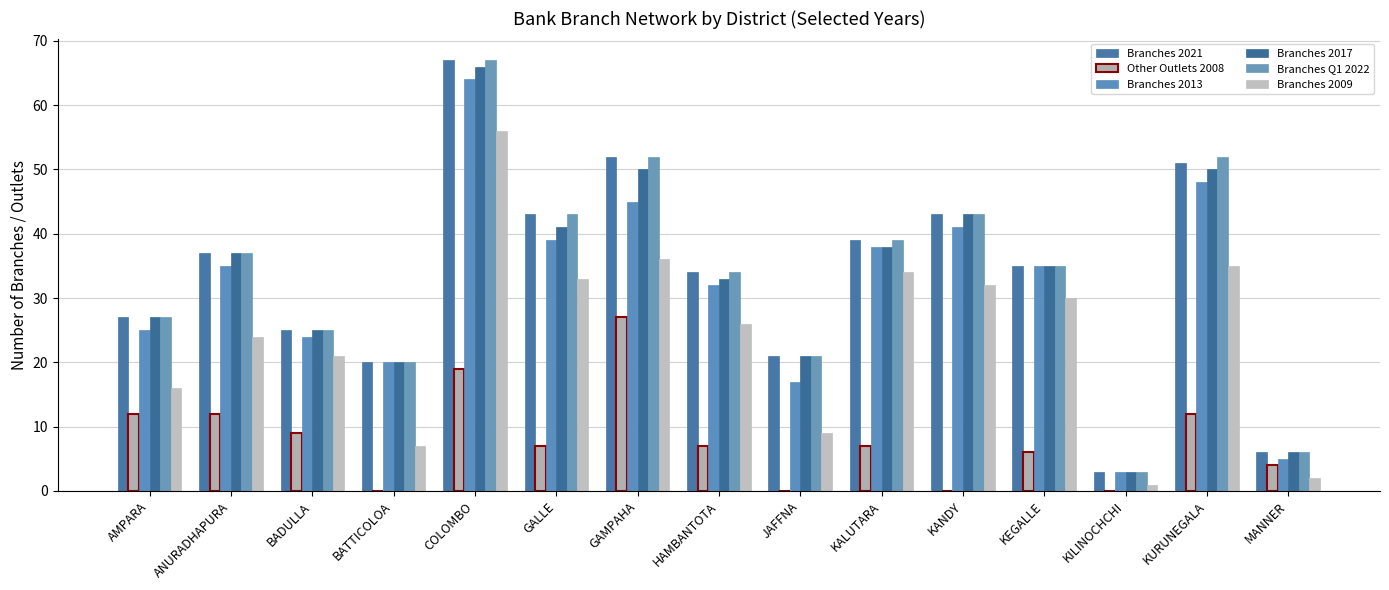

At KALUTARA, list the series in order from smallest to largest.

Other Outlets 2008, Branches 2009, Branches 2013, Branches 2017, Branches 2021, Branches Q1 2022